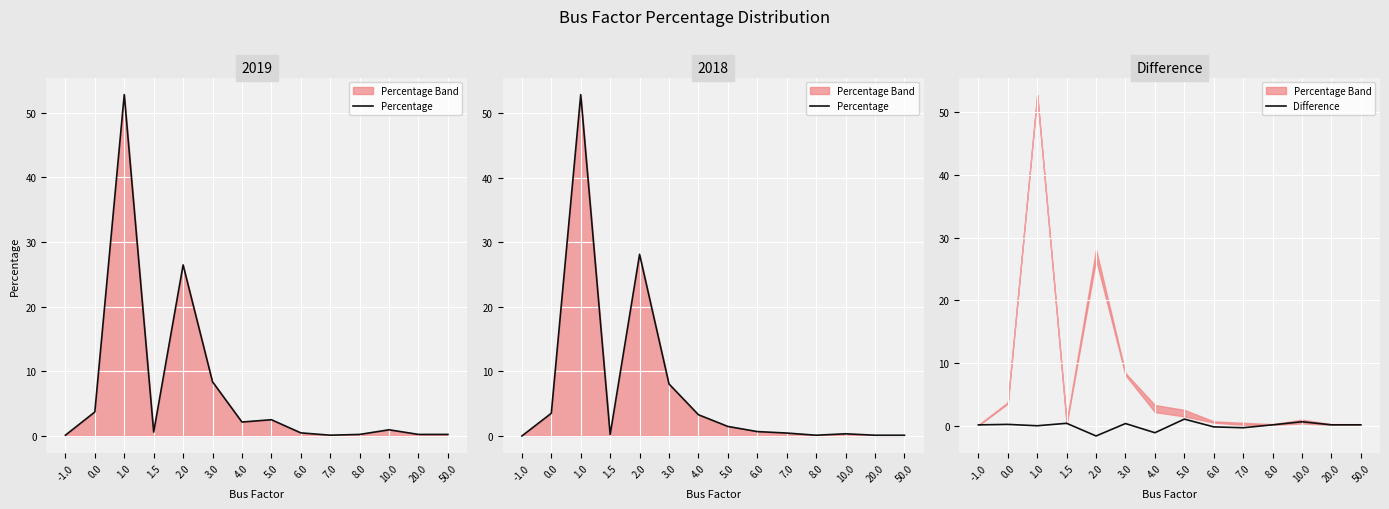

Where is Percentage nearest to the value 26?

2.0